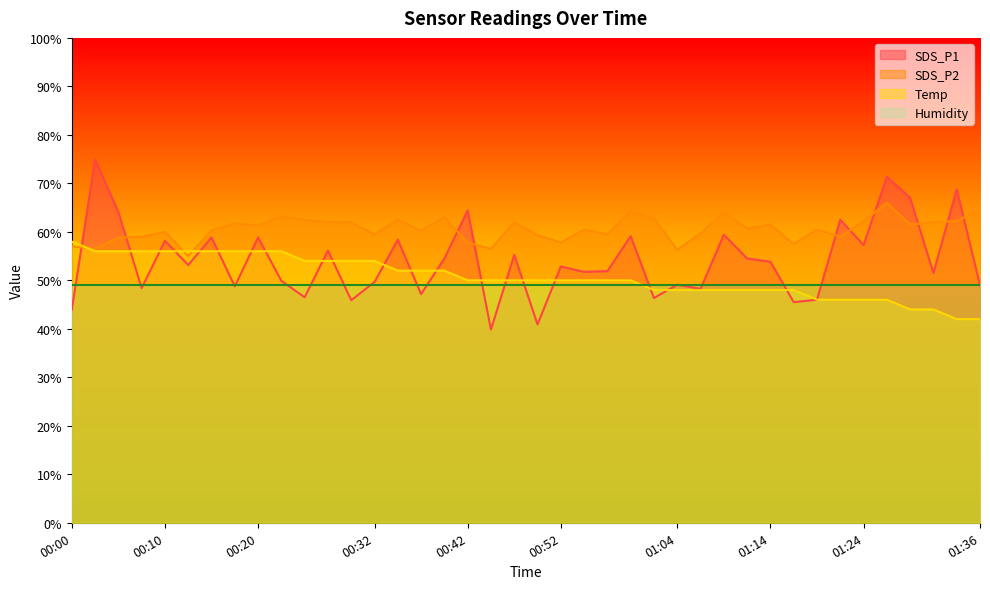

Which series has the largest total across all categories?

SDS_P2